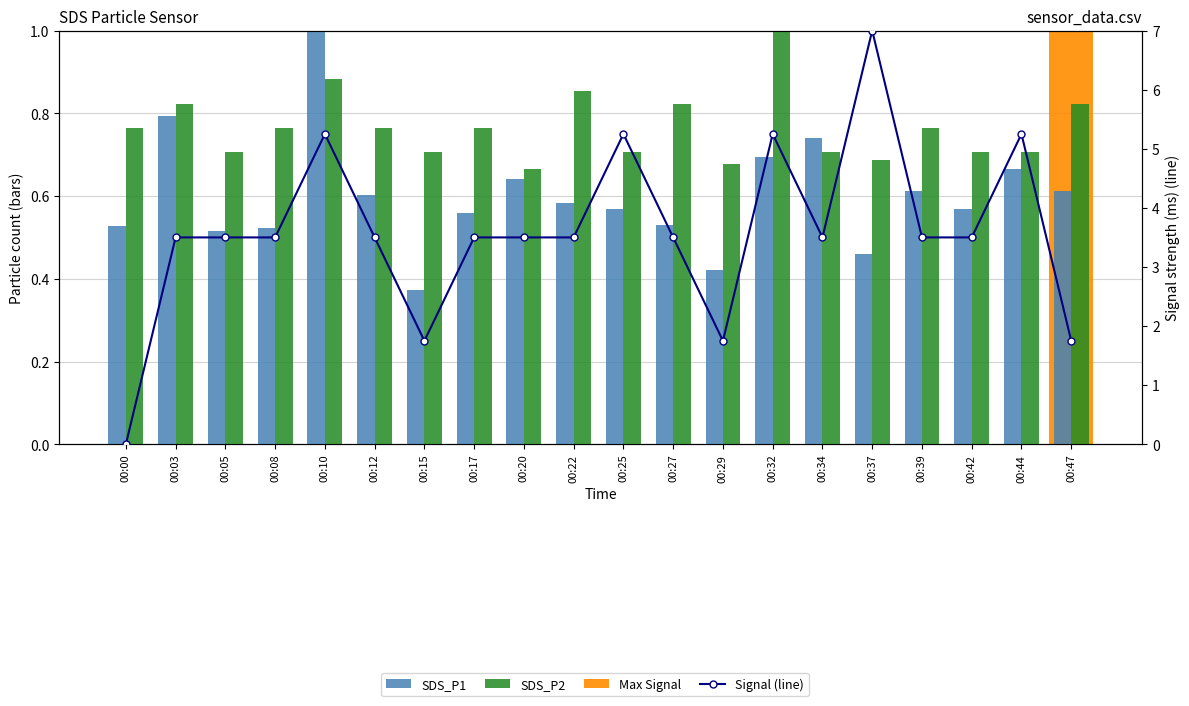

At which label is SDS_P1 closest to 0?

00:15